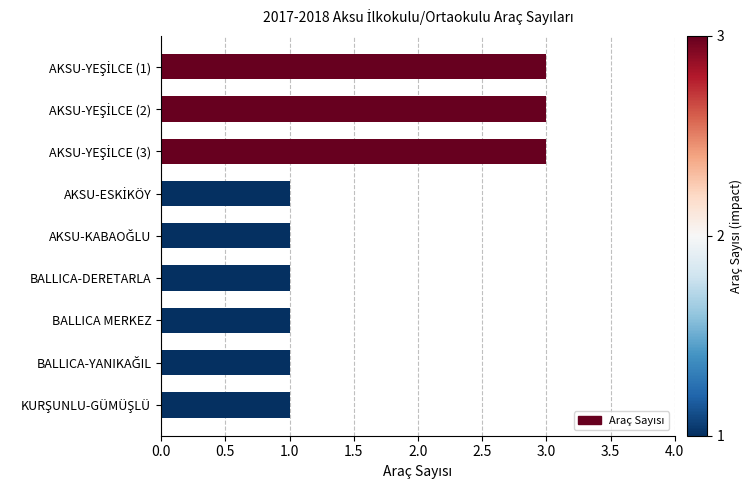

What is the average value?

2